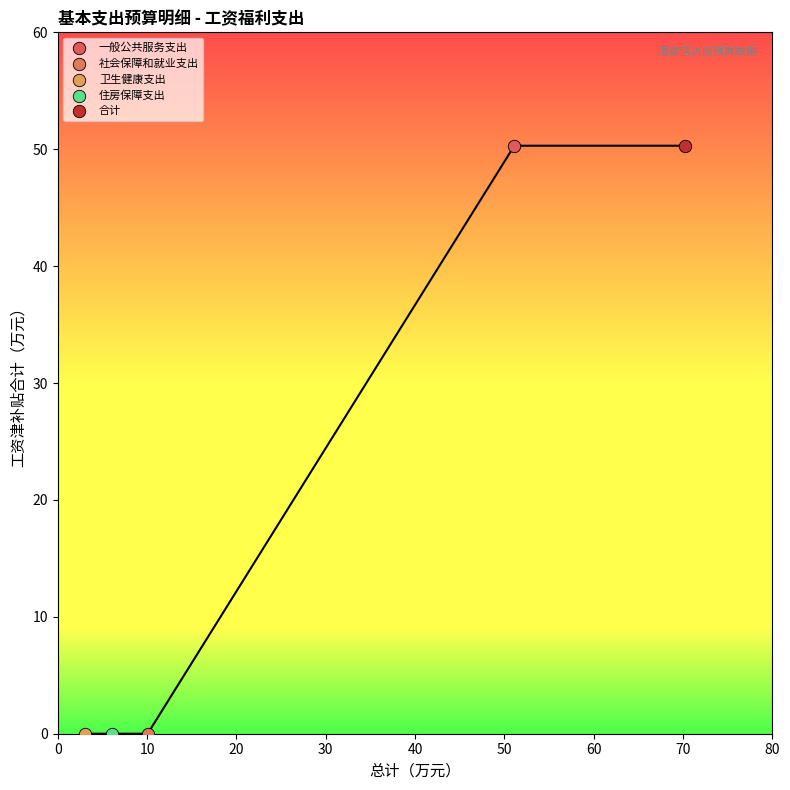

What are all the series names shown in the legend?

一般公共服务支出, 社会保障和就业支出, 卫生健康支出, 住房保障支出, 合计